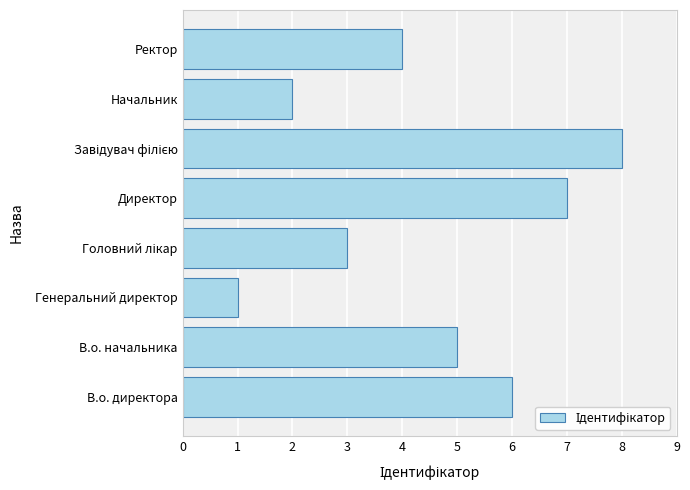

Reading top to bottom, transcribe all the data shown in this chart.

4	2	8	7	3	1	5	6